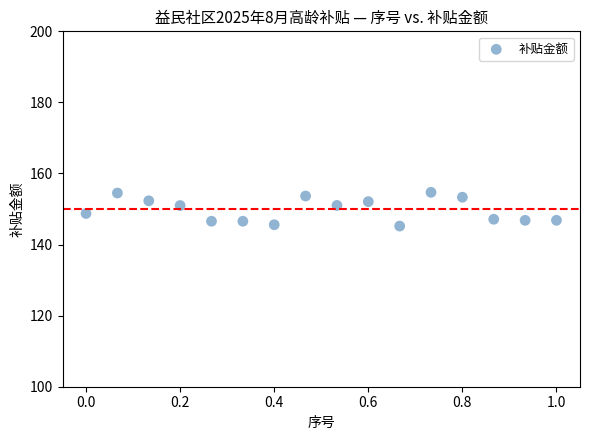

What is the range of Y values (max minus min)?

9.5